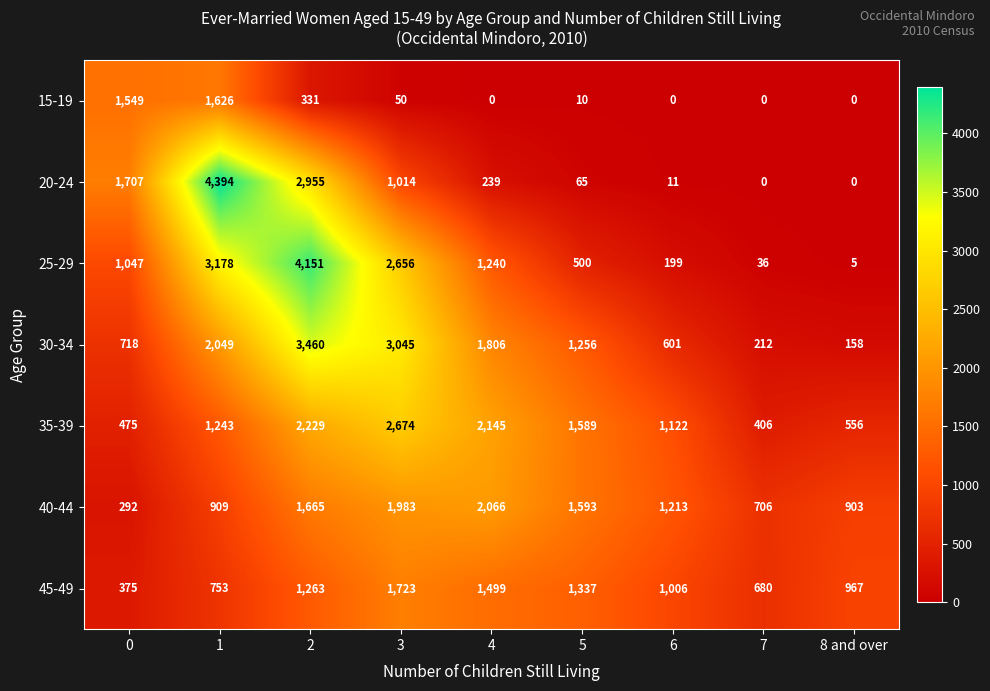

Which series has the widest spread of values?

20-24